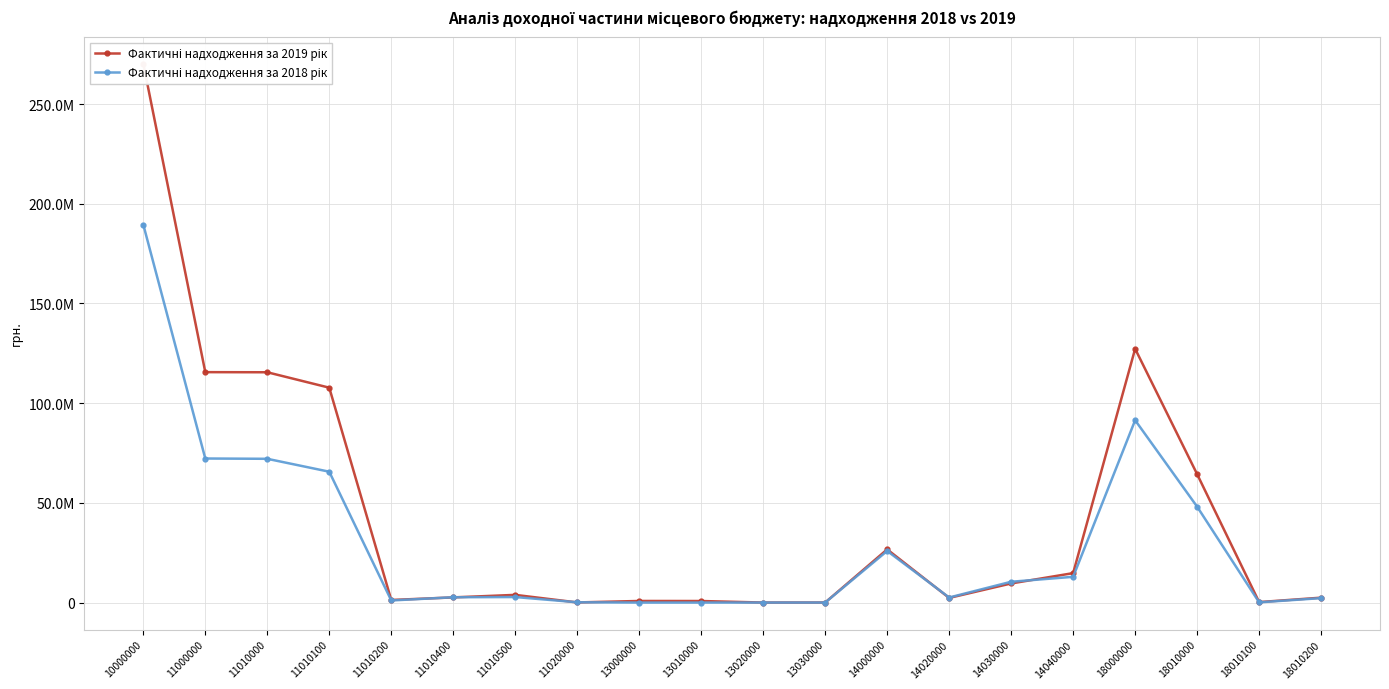

True or false: Фактичні надходження за 2018 рік and Фактичні надходження за 2019 рік intersect in this chart.

True